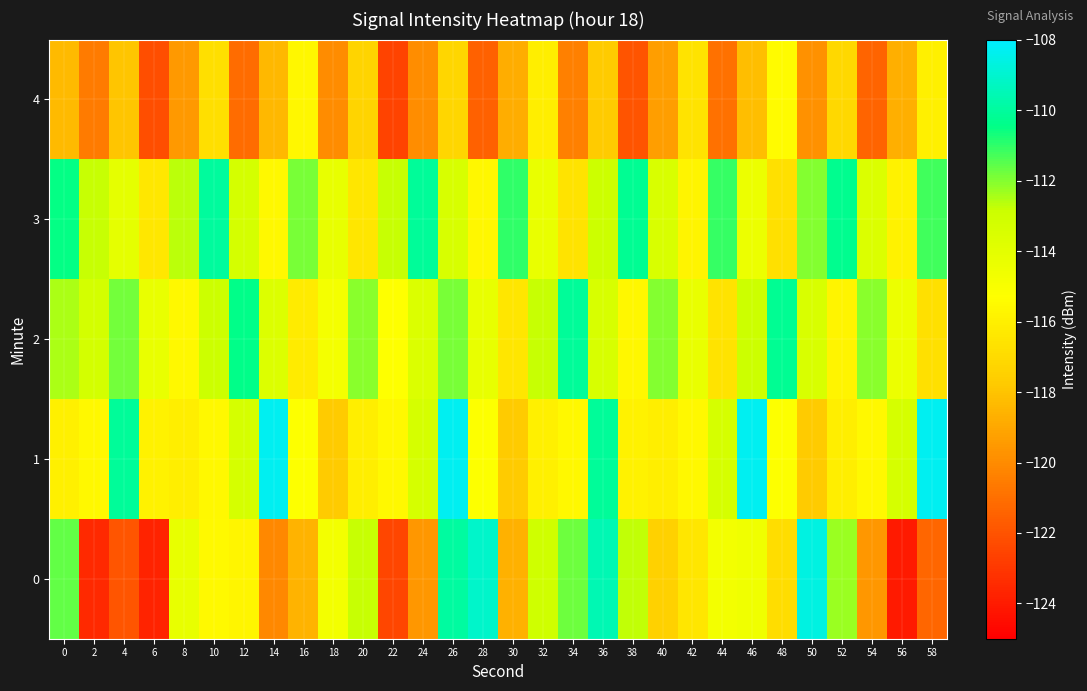

Reading right to left, list all the values displayed in this chart.

0: 58=-121.3	56=-124.0	54=-119.6	52=-112.3	50=-108.6	48=-116.8	46=-114.6	44=-114.7	42=-116.5	40=-117.4	38=-112.8	36=-109.6	34=-111.8	32=-113.0	30=-118.7	28=-109.1	26=-109.9	24=-119.6	22=-122.4	20=-112.8	18=-114.7	16=-118.6	14=-120.1	12=-115.7	10=-115.5	8=-114.2	6=-123.7	4=-121.9	2=-123.5	0=-111.6
1: 58=-108.3	56=-113.3	54=-115.6	52=-116.0	50=-117.7	48=-115.2	46=-108.3	44=-113.3	42=-115.6	40=-116.0	38=-115.9	36=-110.1	34=-115.6	32=-116.0	30=-117.7	28=-115.2	26=-108.3	24=-113.3	22=-115.6	20=-116.0	18=-117.7	16=-115.2	14=-108.3	12=-113.3	10=-115.6	8=-116.0	6=-115.9	4=-110.1	2=-115.6	0=-116.0
2: 58=-116.7	56=-114.4	54=-112.1	52=-115.8	50=-113.5	48=-110.2	46=-112.9	44=-116.6	42=-114.3	40=-112.0	38=-115.7	36=-113.4	34=-110.1	32=-112.8	30=-116.5	28=-114.2	26=-111.9	24=-113.6	22=-115.3	20=-112.1	18=-114.8	16=-116.2	14=-113.7	12=-110.4	10=-112.9	8=-115.6	6=-114.3	4=-111.8	2=-113.2	0=-112.5
3: 58=-111.2	56=-115.9	54=-113.6	52=-110.3	50=-112.0	48=-116.7	46=-114.4	44=-111.1	42=-115.8	40=-113.5	38=-110.2	36=-112.9	34=-116.6	32=-114.3	30=-111.0	28=-115.7	26=-113.4	24=-110.1	22=-112.8	20=-116.5	18=-114.2	16=-111.9	14=-115.6	12=-113.3	10=-110.0	8=-112.7	6=-116.4	4=-114.1	2=-112.8	0=-110.5
4: 58=-116.0	56=-118.7	54=-121.4	52=-117.1	50=-119.8	48=-115.5	46=-118.2	44=-120.9	42=-116.6	40=-119.3	38=-122.0	36=-117.7	34=-120.4	32=-116.1	30=-118.8	28=-121.5	26=-117.2	24=-119.9	22=-122.6	20=-117.3	18=-120.0	16=-115.7	14=-118.4	12=-121.1	10=-116.8	8=-119.5	6=-122.2	4=-117.9	2=-120.6	0=-118.3